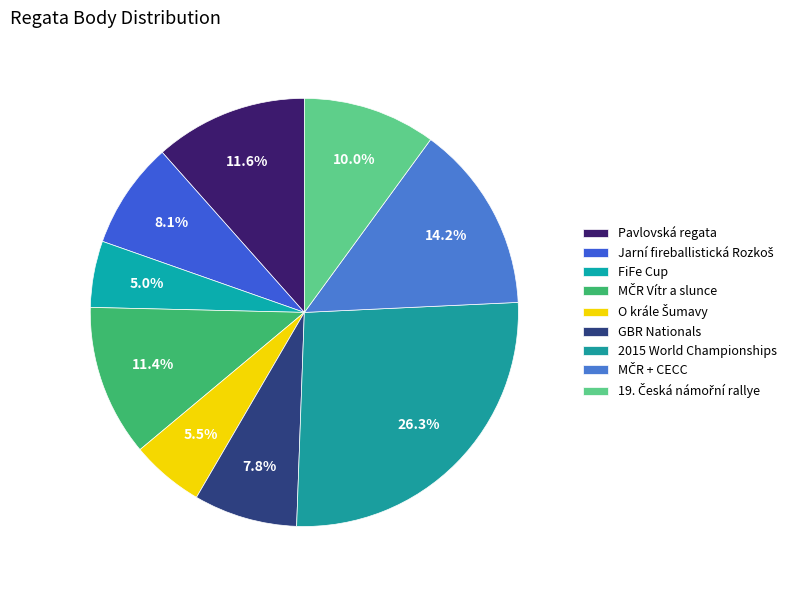

What is the smallest slice in the pie chart?

FiFe Cup